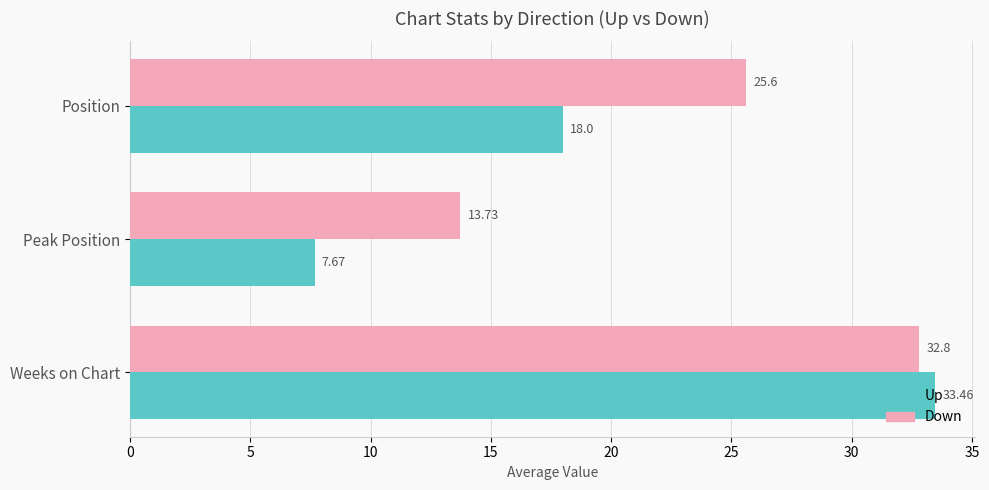

What is the total value across all series at Position?

43.6